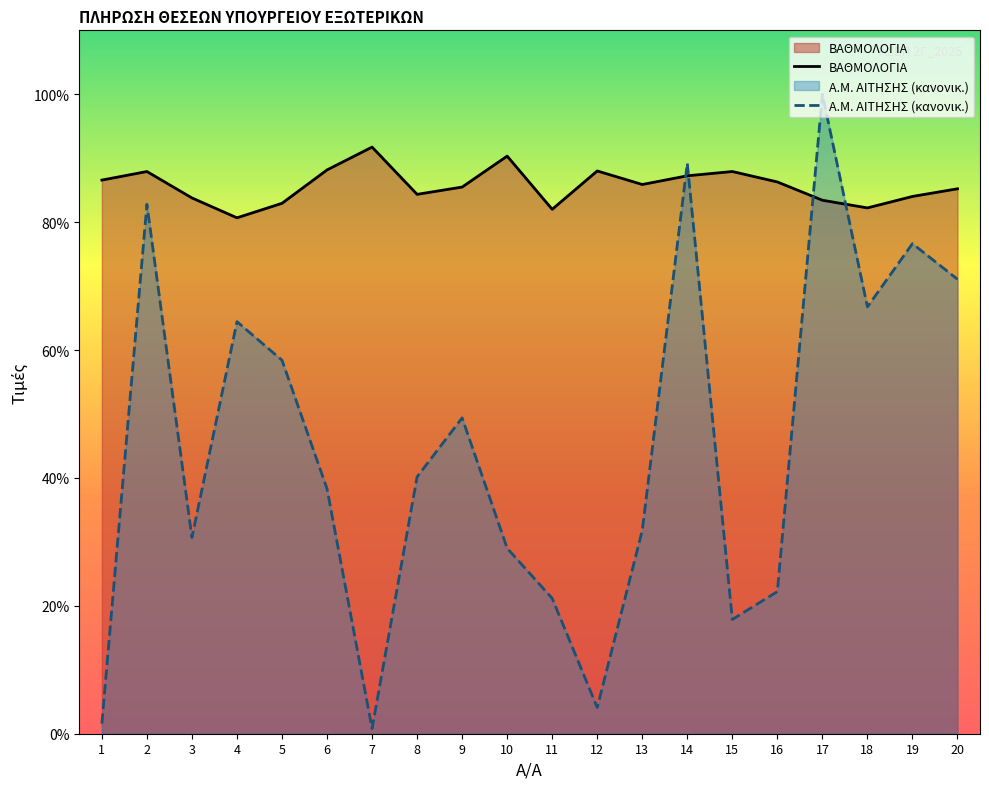

Is the value of Α.Μ. ΑΙΤΗΣΗΣ (κανονικ.) at 17 greater than the value of ΒΑΘΜΟΛΟΓΙΑ at 12?

Yes